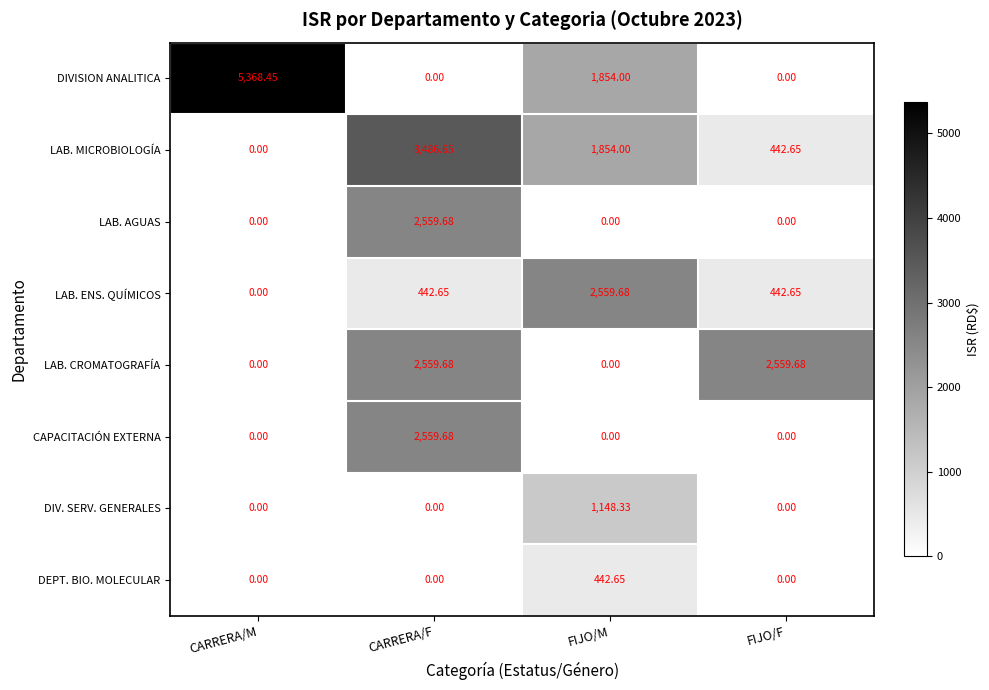

Which series has the largest total across all categories?

DIVISION ANALITICA